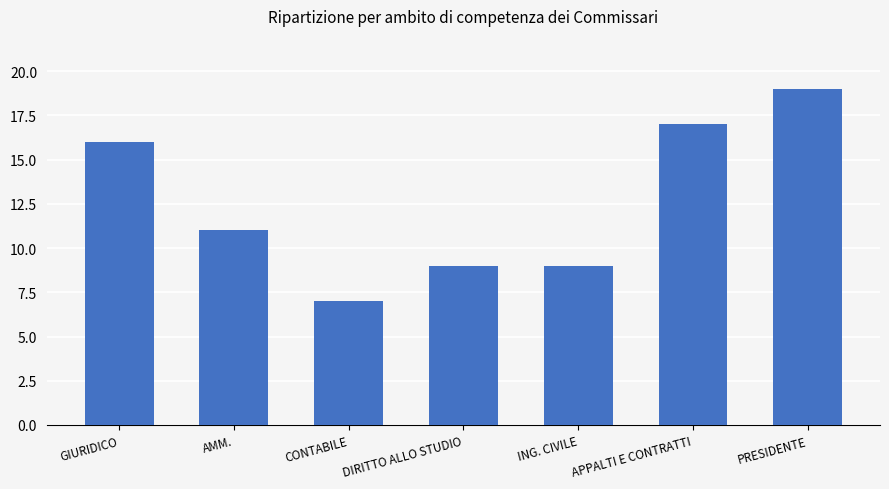

The value at APPALTI E CONTRATTI is 5. True or false?

False